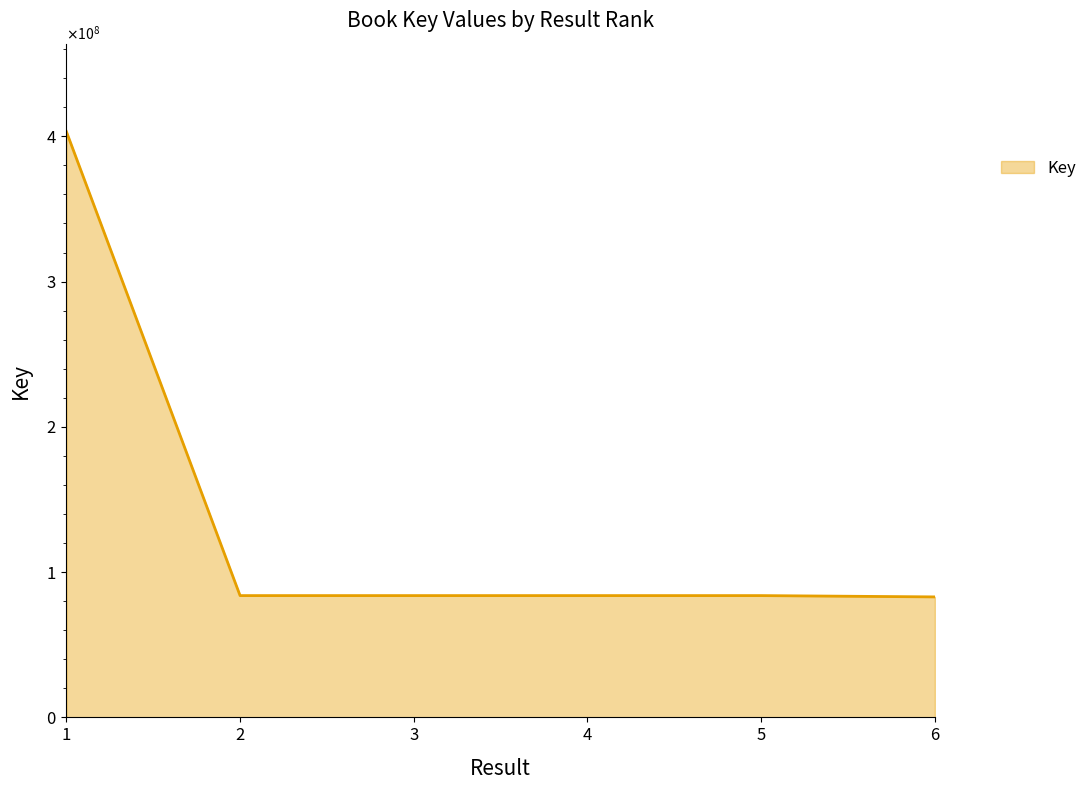

At which category does the data reach its first local valley?

2